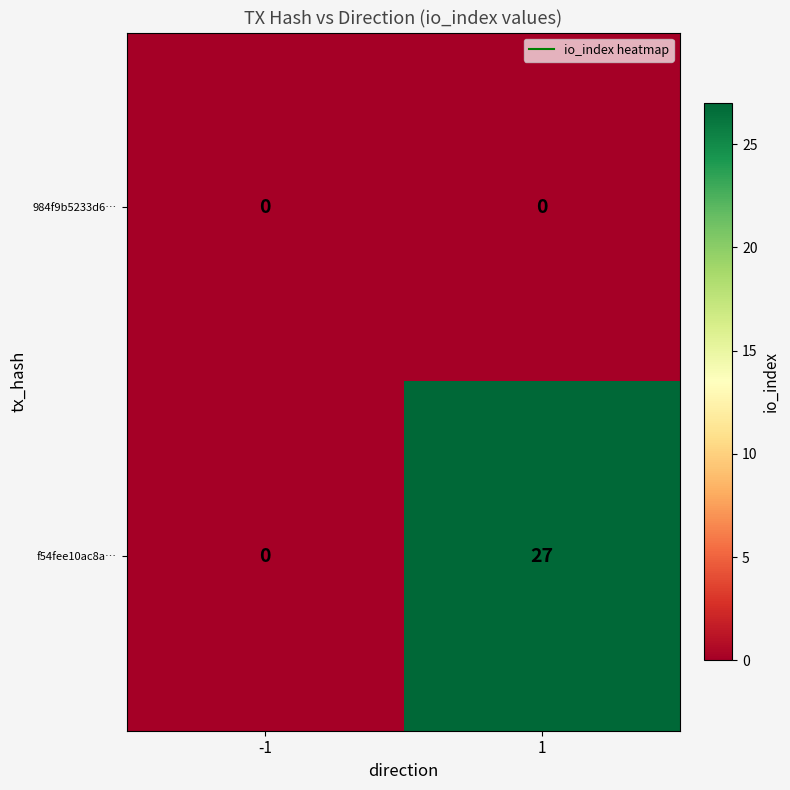

What is the sum of all f54fee10ac8a… values?

27